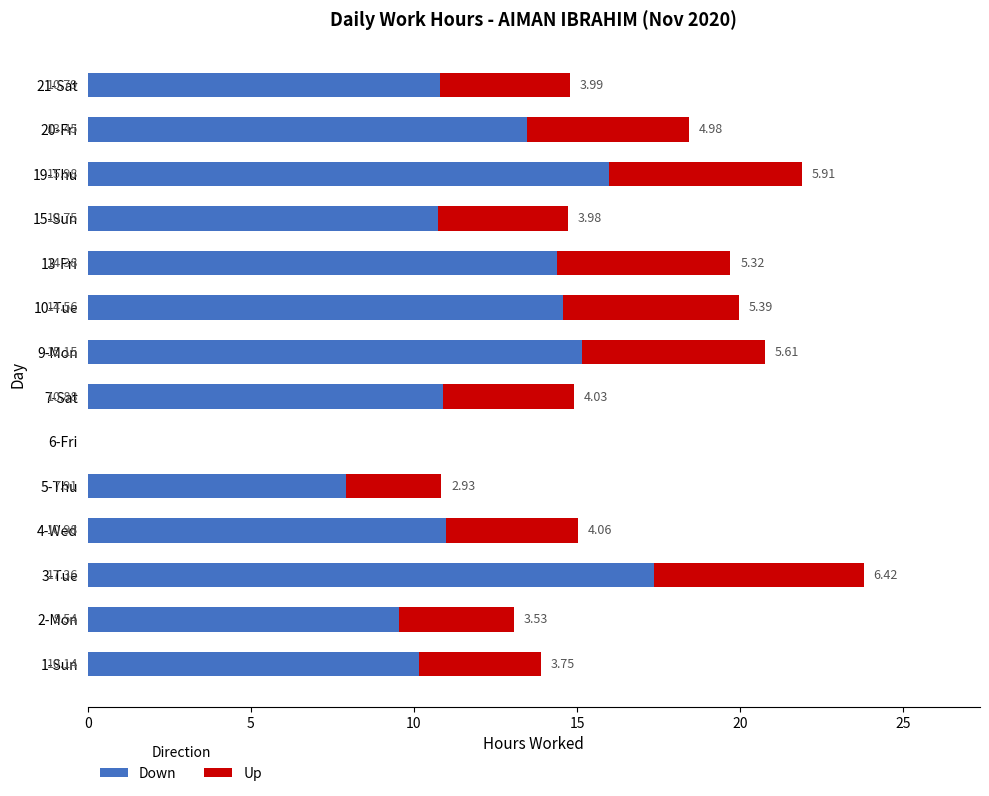

What is the sum of the Down values at 4-Wed and 6-Fri?

11.0